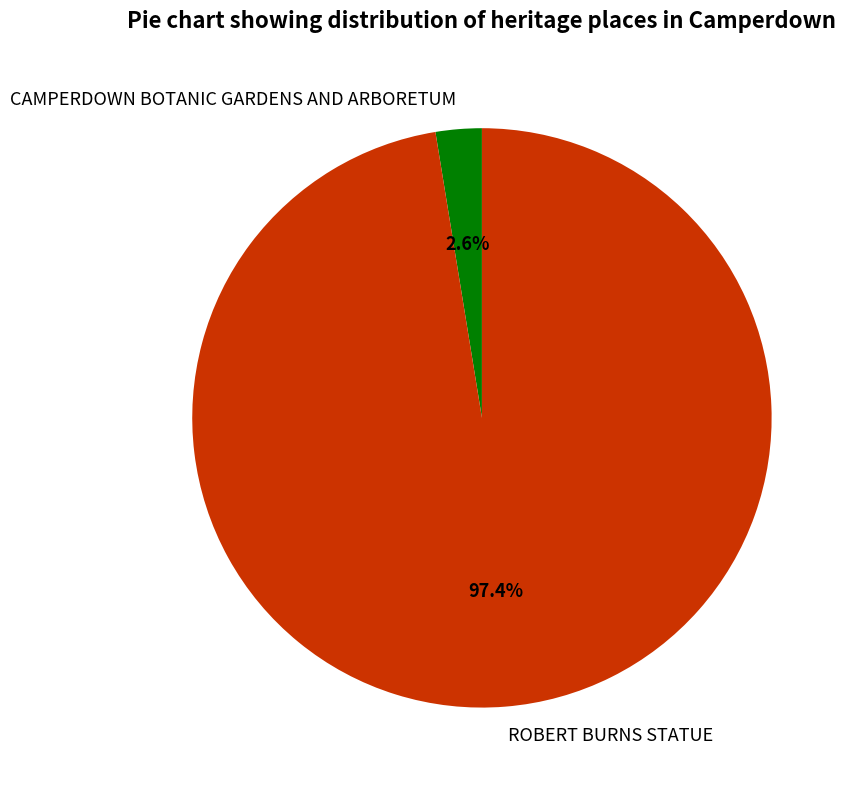

How many slices are in this pie chart?

2